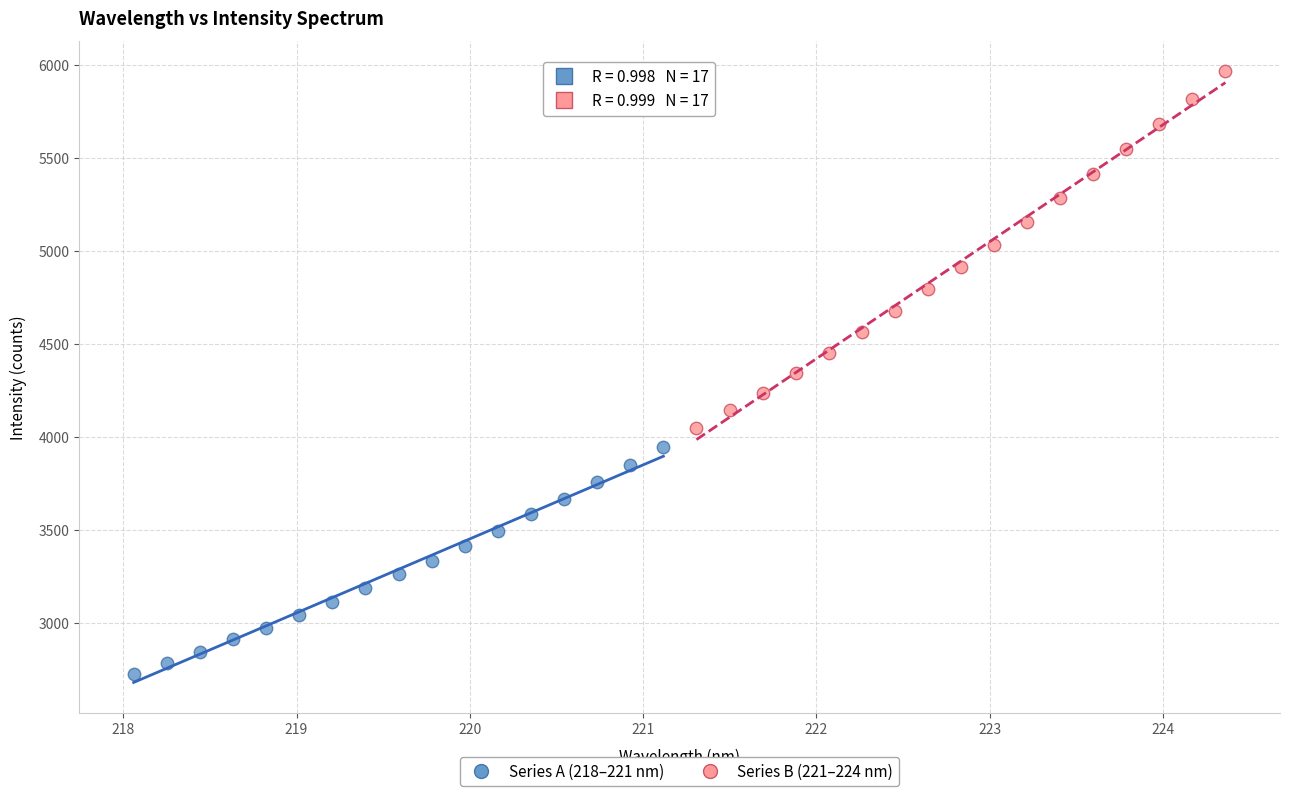

Which series reaches the minimum Y coordinate?

Series A (218–221 nm)